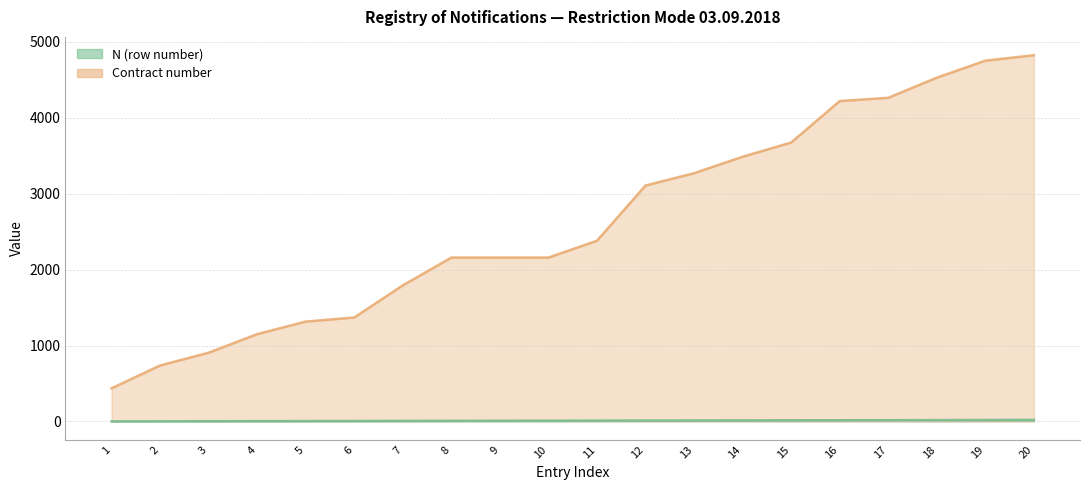

Rank the series at 13 from highest to lowest value.

Contract number, N (row number)